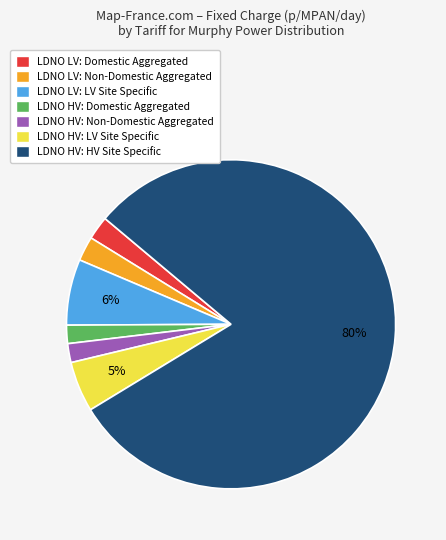

Between LDNO HV: HV Site Specific and LDNO HV: LV Site Specific, which is larger?

LDNO HV: HV Site Specific